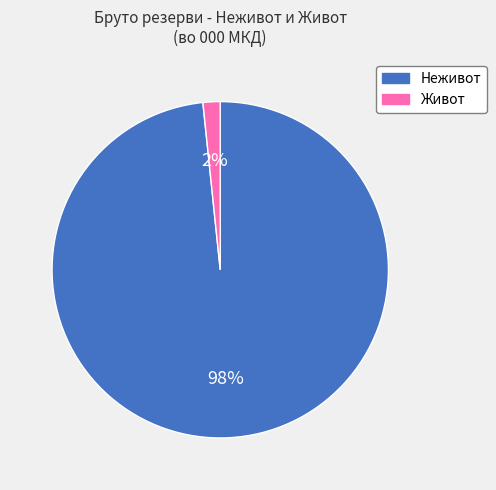

Between Живот and Неживот, which is larger?

Неживот